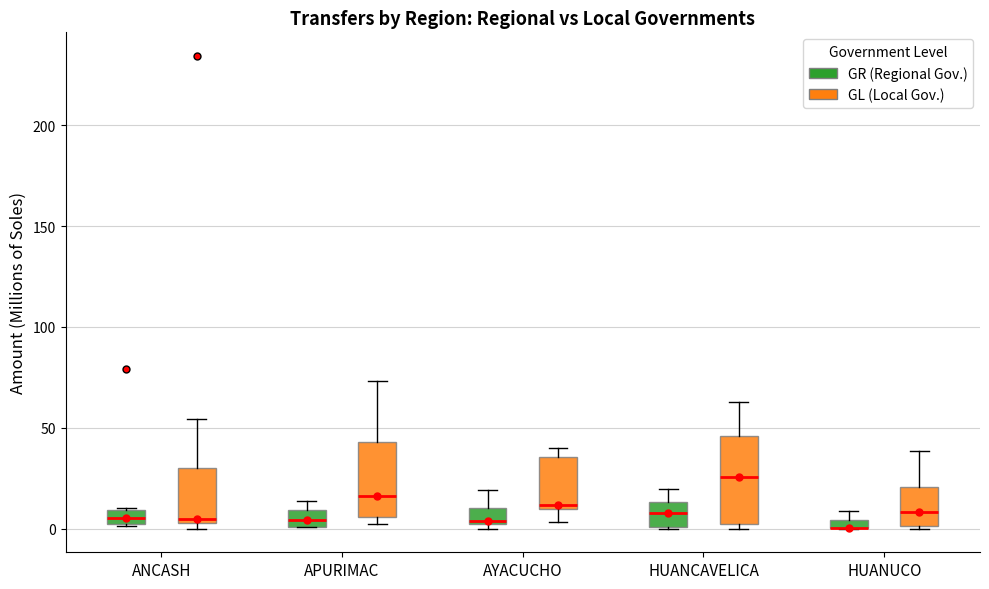

Where does the median line of the box for HUANCAVELICA (GL (Local Gov.)) sit on the y-axis? The values are not printed on the chart, so give them approximately, as read against the axis.

25